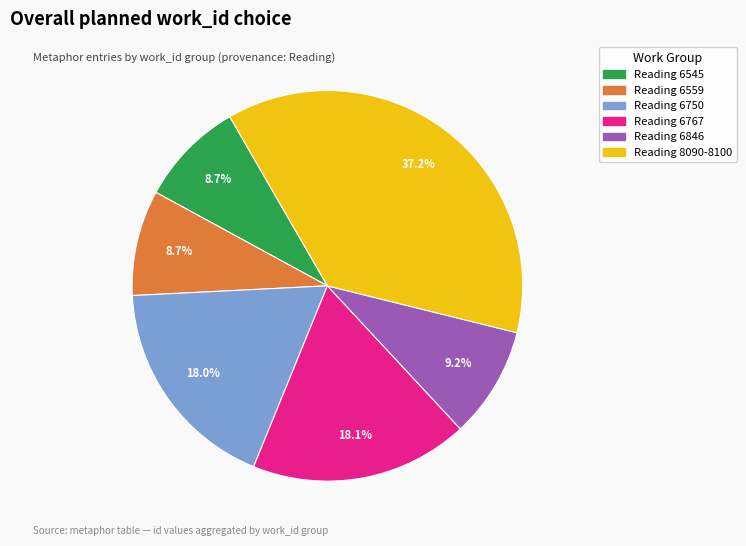

Is there any slice that represents more than half of the pie?

No